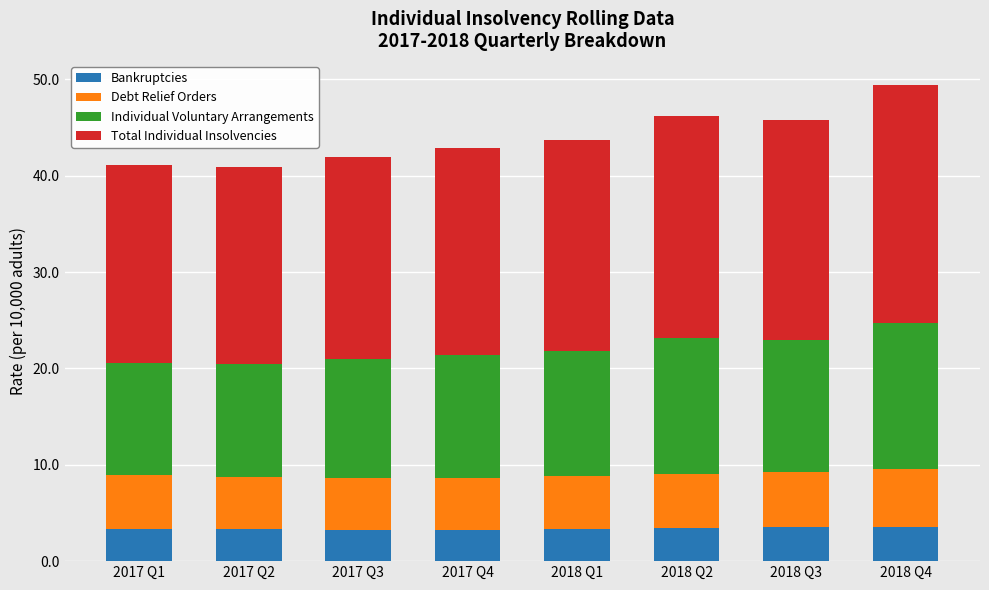

What is the total value across all series at 2017 Q1?

41.1